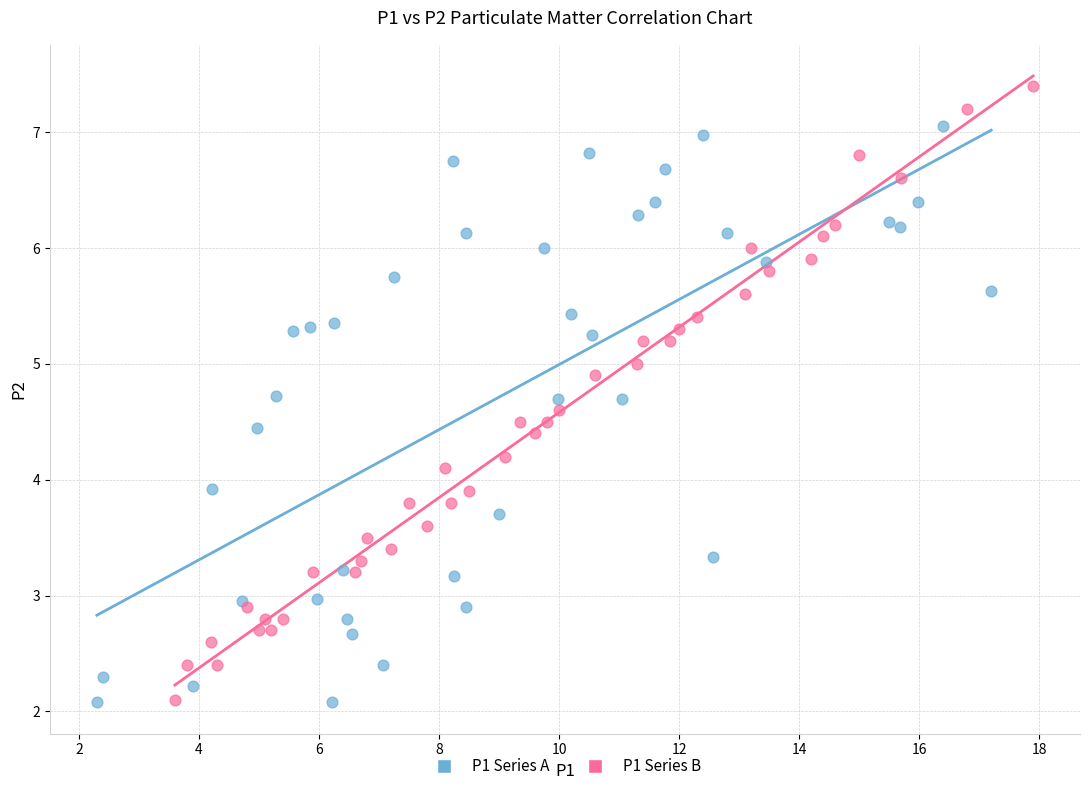

Which series reaches the maximum Y coordinate?

P1 Series B